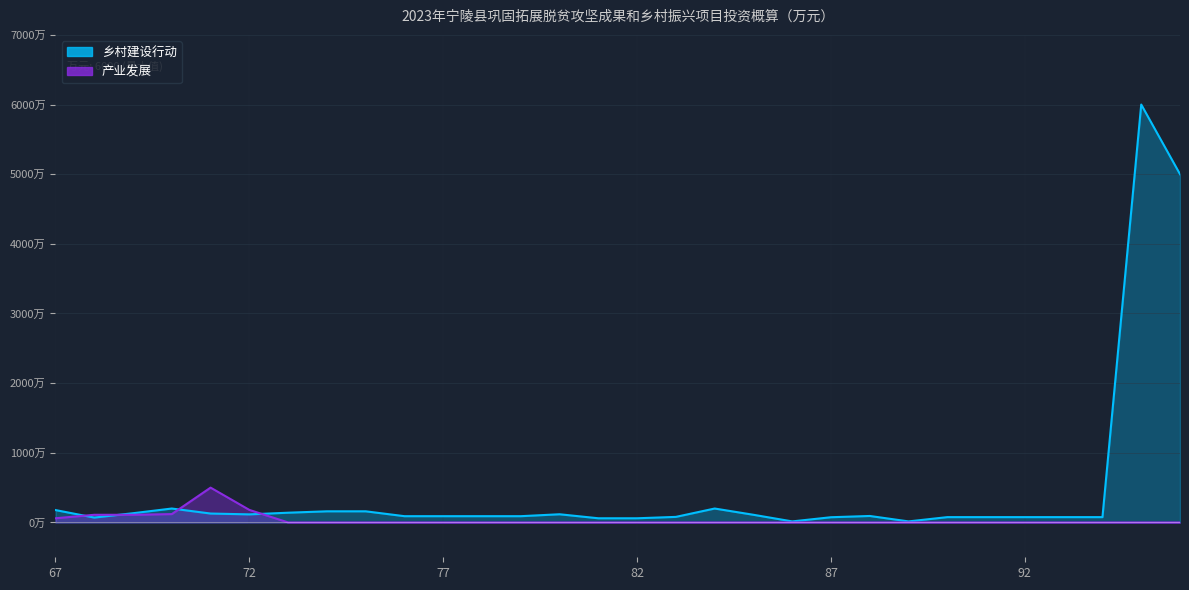

The value of 乡村建设行动 at 79 is 131.7. True or false?

False